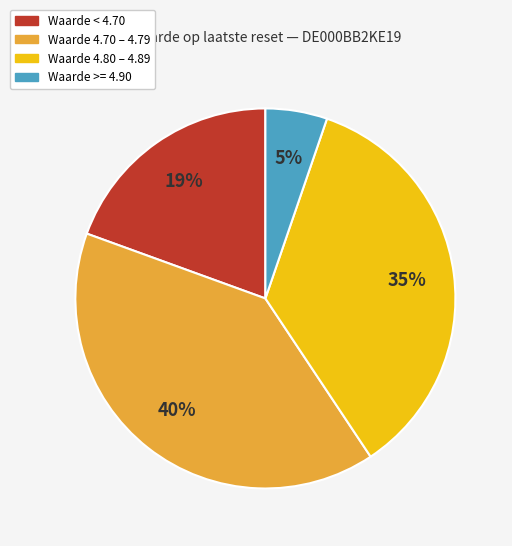

Does any single category account for the majority?

No